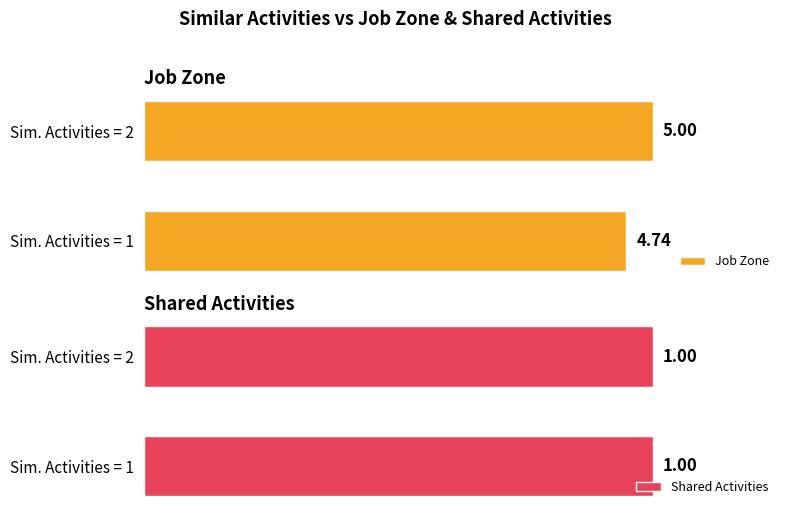

Rank the series by their average value, from highest to lowest.

Job Zone, Shared Activities